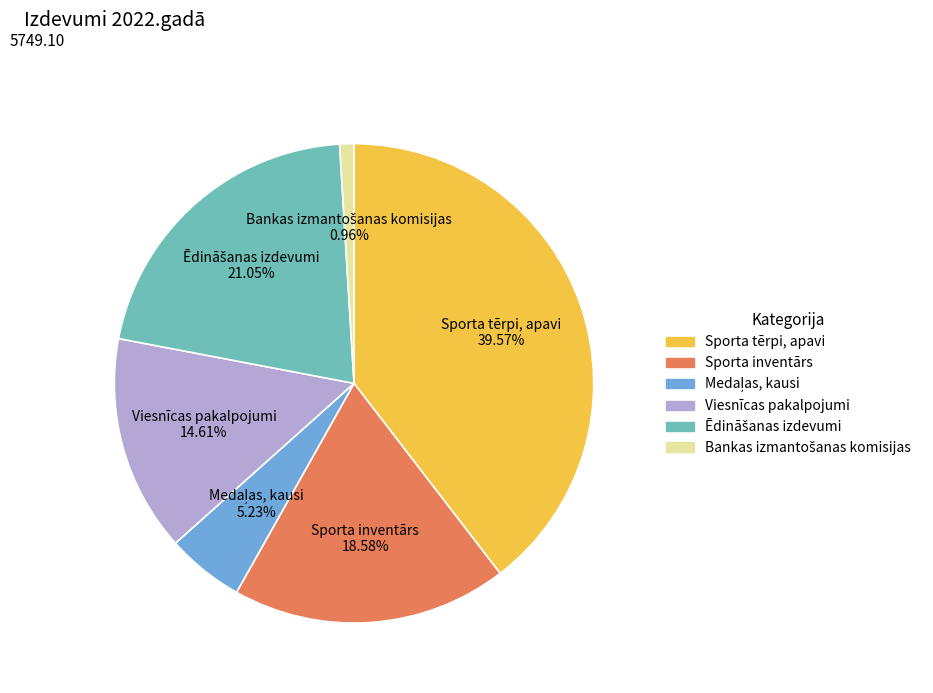

Does Sporta inventārs 18.58% represent more than half of the total?

No